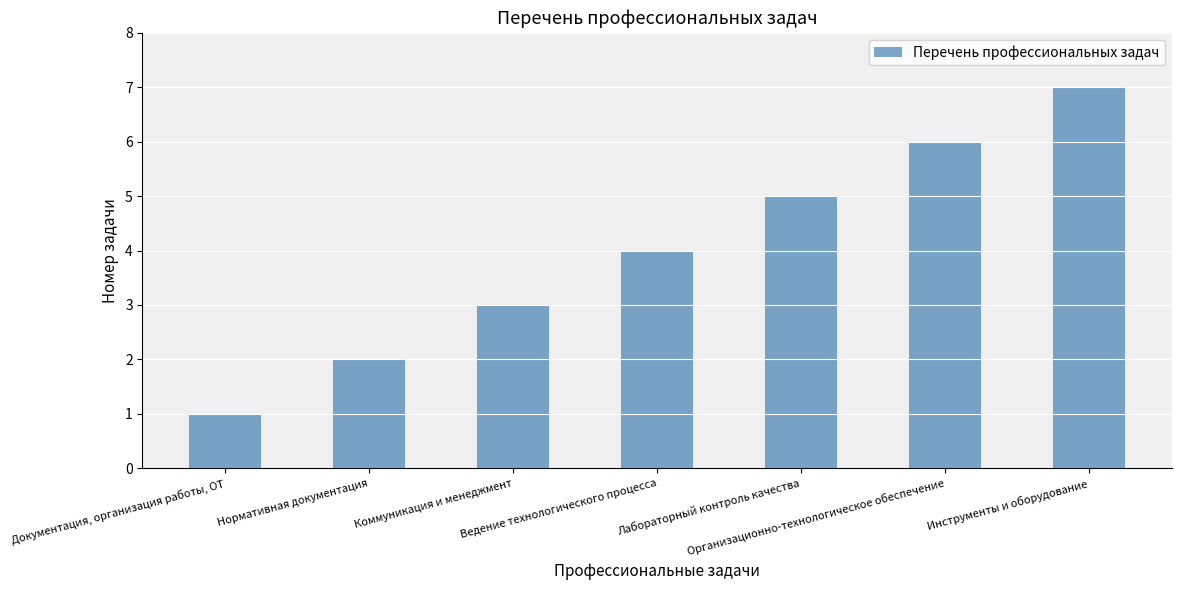

Rank the categories by value from lowest to highest.

Документация, организация работы, ОТ, Нормативная документация, Коммуникация и менеджмент, Ведение технологического процесса, Лабораторный контроль качества, Организационно-технологическое обеспечение, Инструменты и оборудование